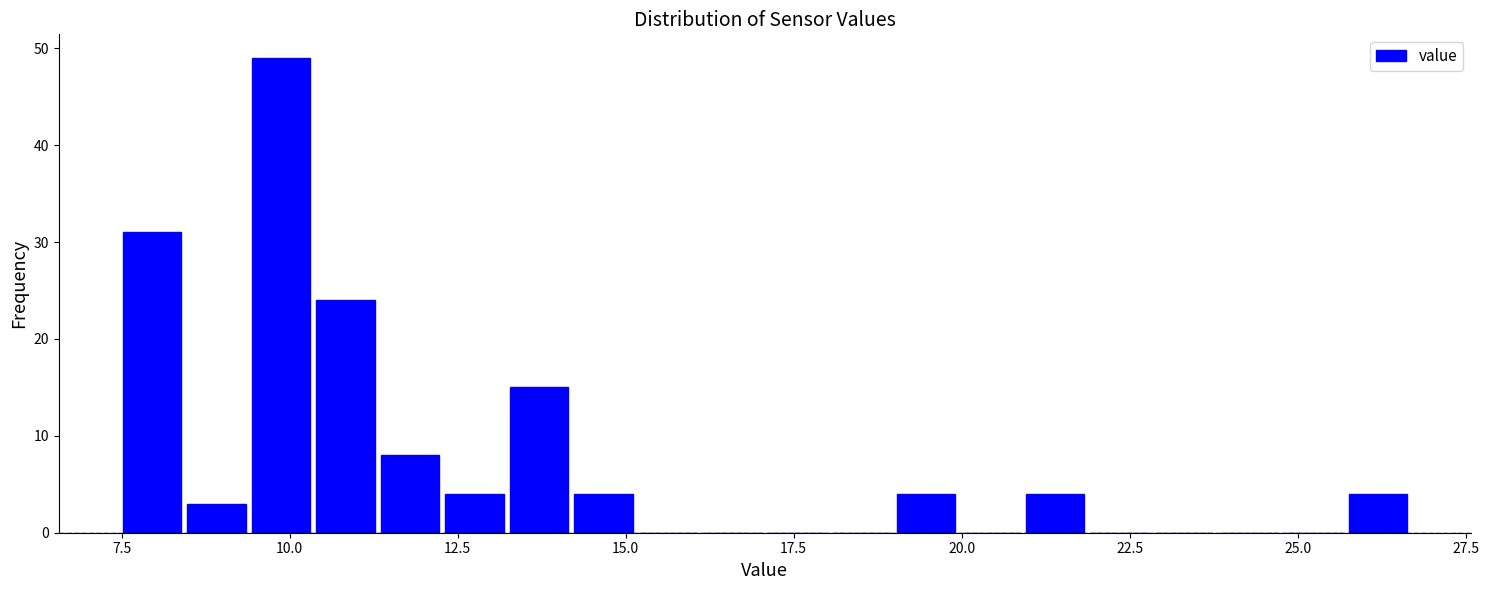

Read against the x-axis, roughly where is the centre of the tallest bar?

10.0